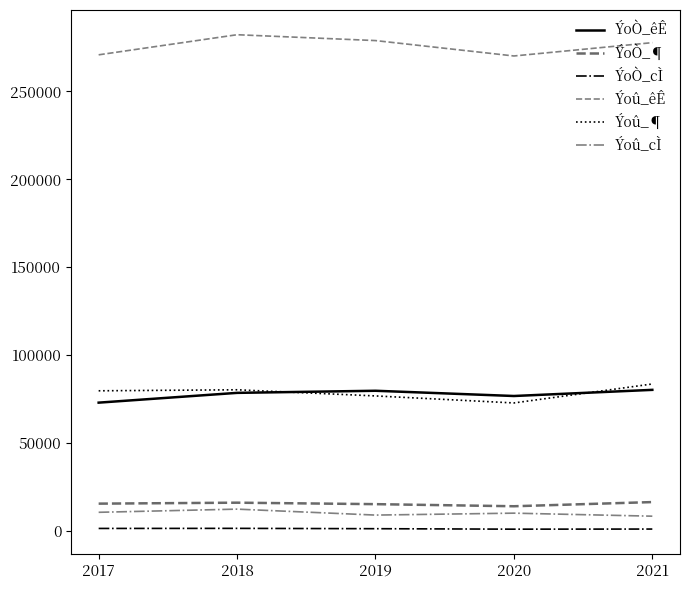

Which series has the largest range (max minus min)?

Ýoû_êÊ